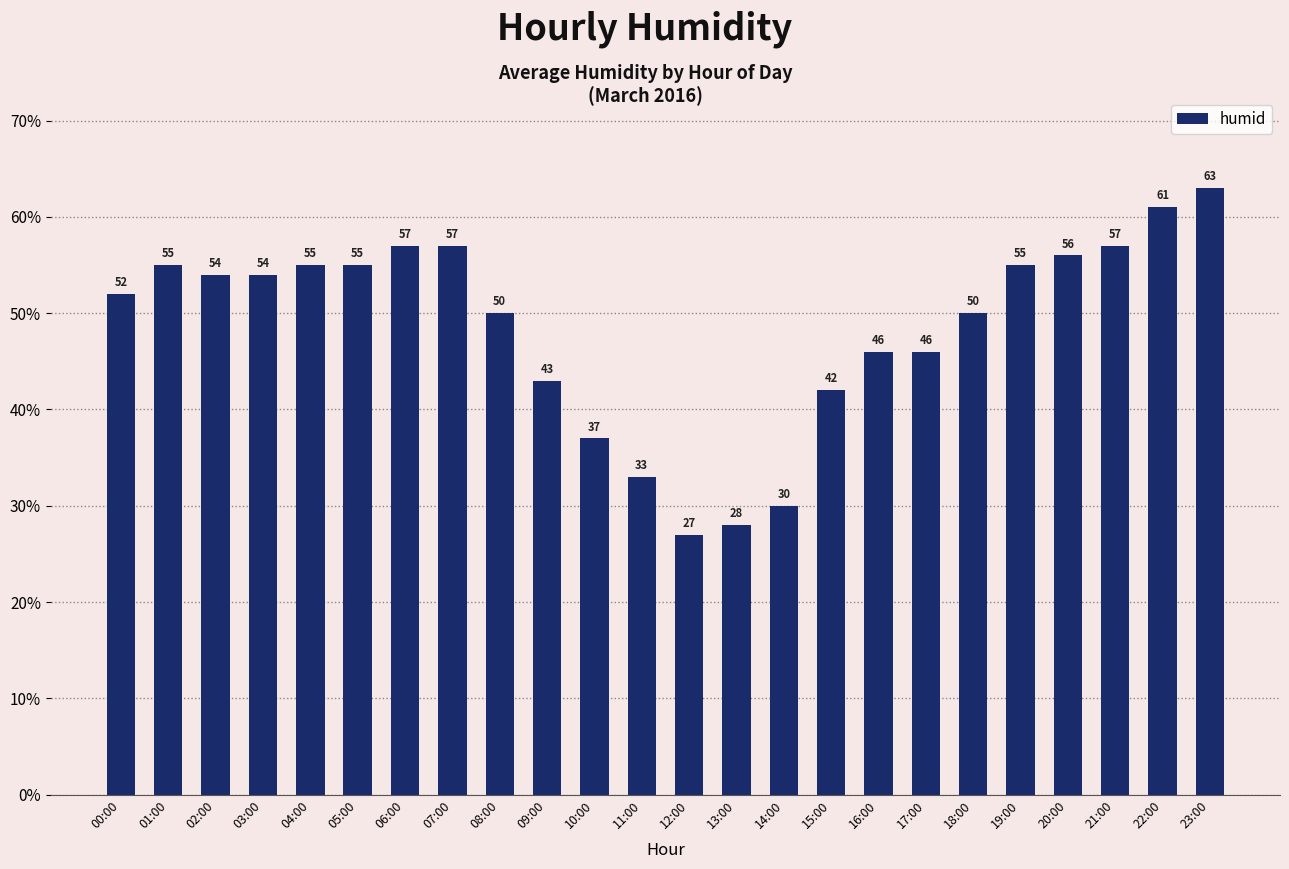

Count the number of data series in this chart.

1